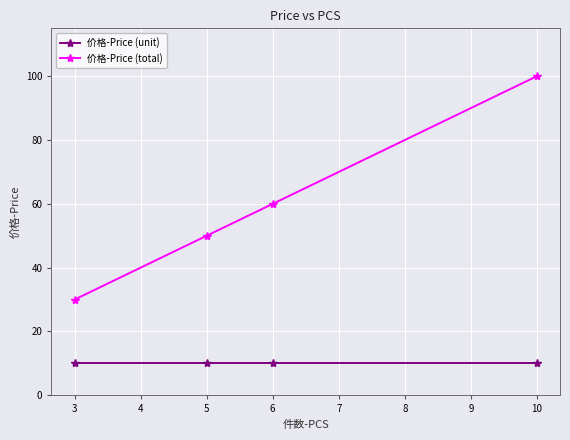

Reading left to right, list all the values displayed in this chart.

价格-Price (unit): 10.0	10.0	10.0	10.0
价格-Price (total): 30.0	50.0	59.9	99.9